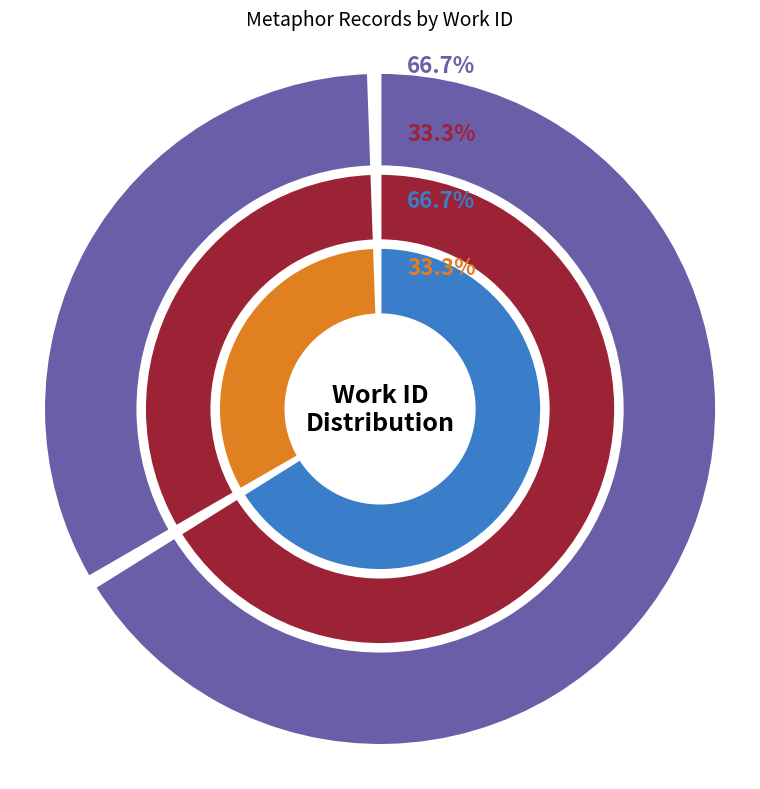

Which category has the smallest portion of the pie?

15727